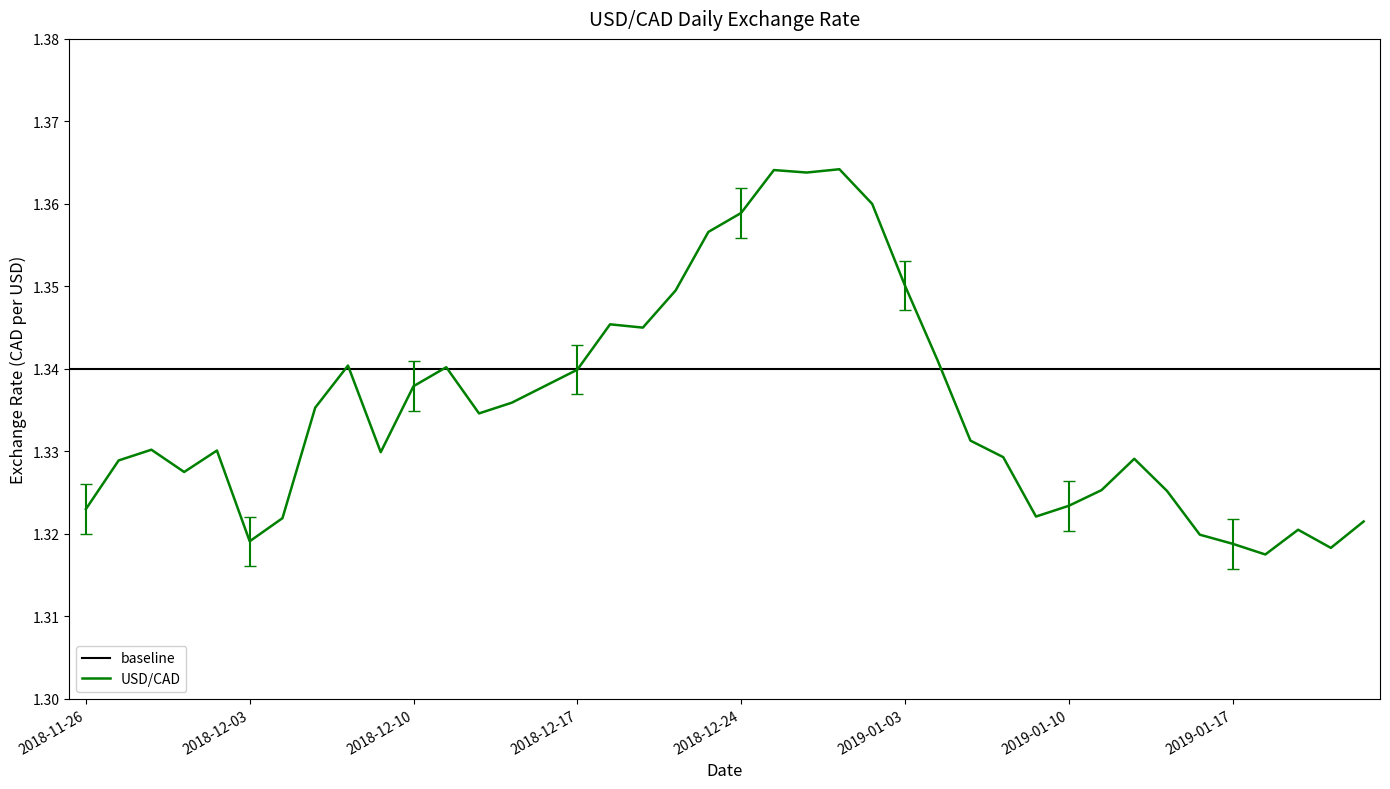

How many points are higher than both their immediate neighbors (excluding endpoints)?

9